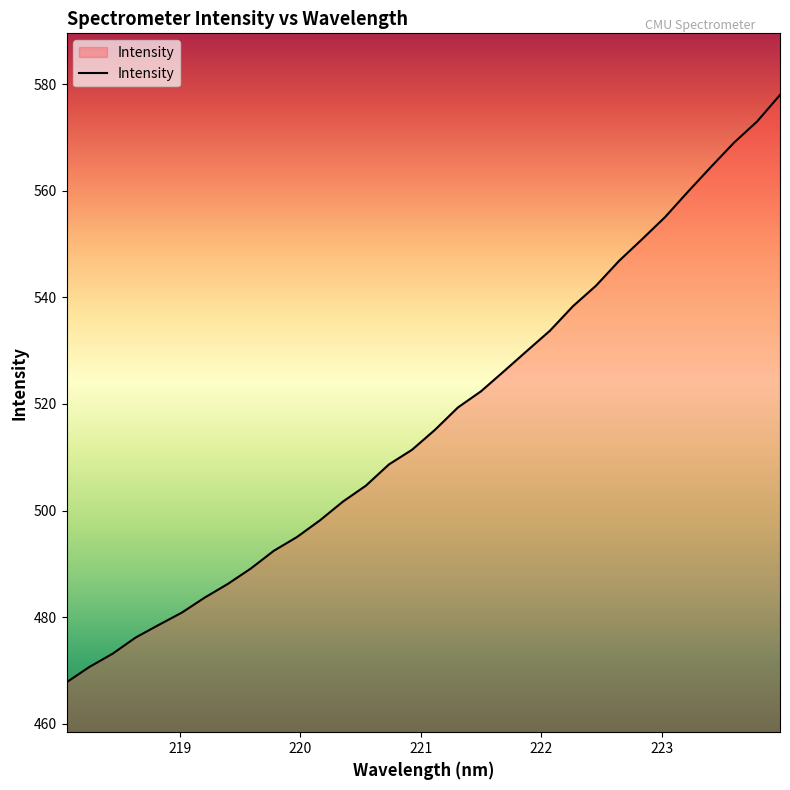

What is the smallest value displayed?

467.8